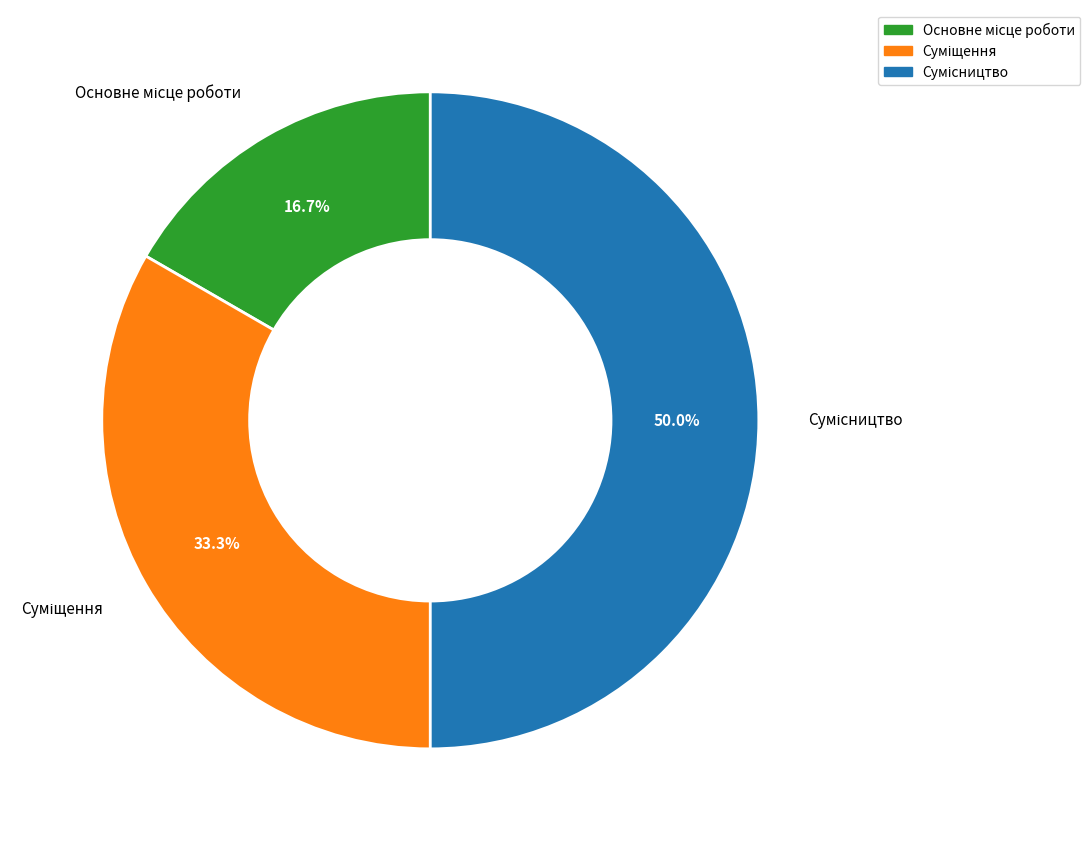

To the nearest percent, what percentage of the pie is Основне місце роботи?

17%